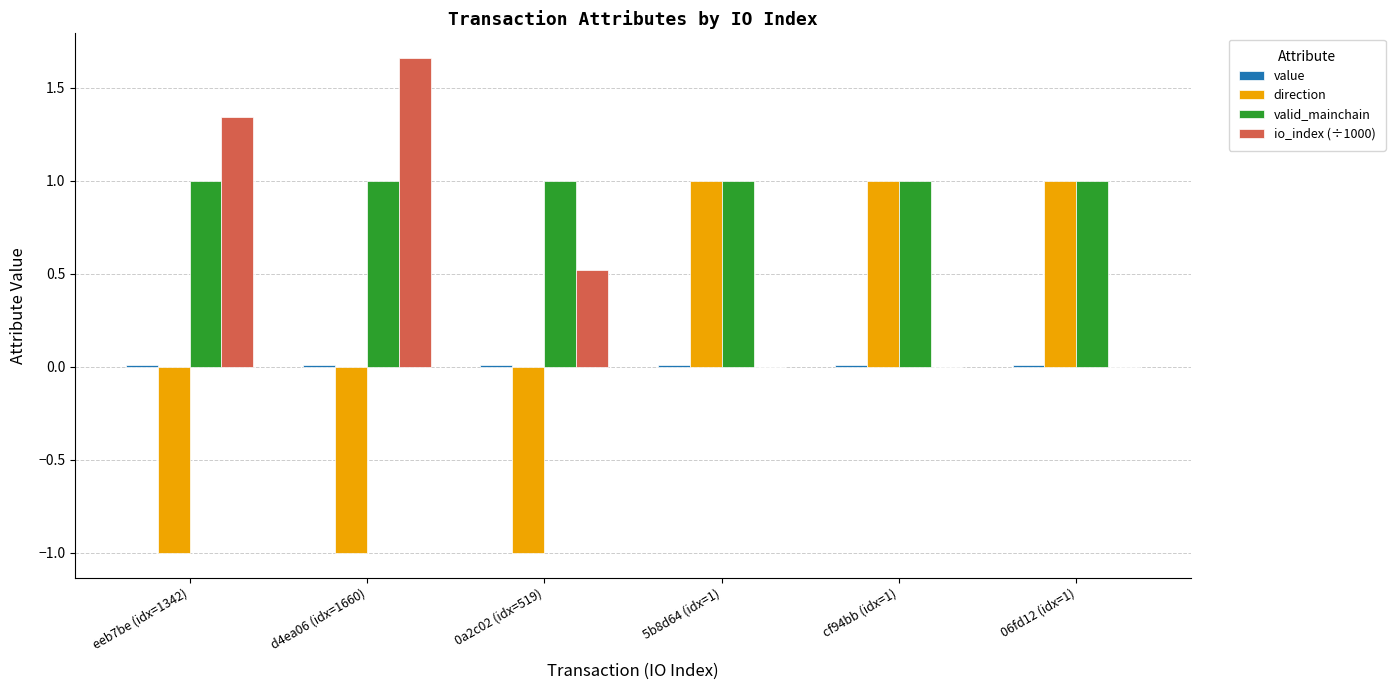

At which category does the chart reach its peak across all series?

d4ea06 (idx=1660)